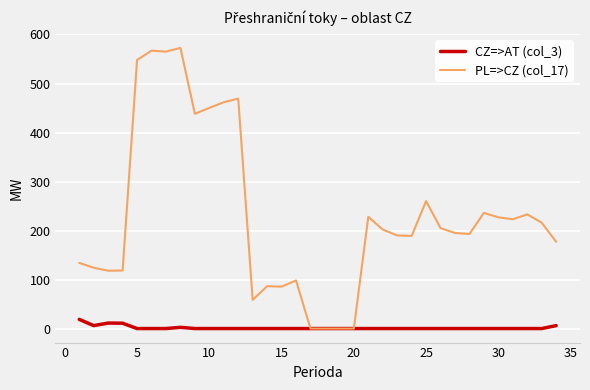

Does the chart have visible grid lines?

Yes